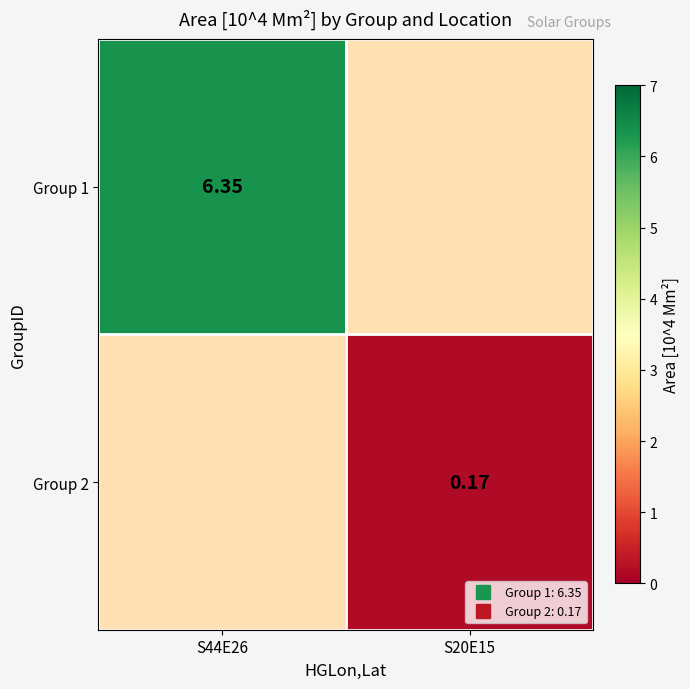

Is the value of Group 1 at S20E15 greater than the value of Group 2 at S44E26?

No